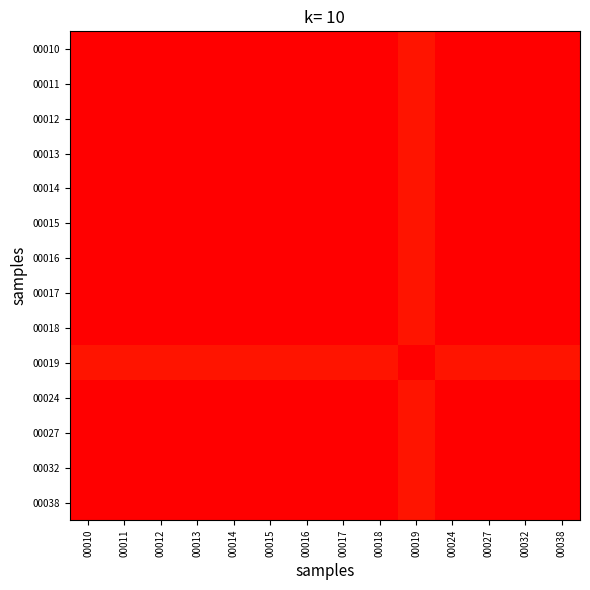

Rank the series at 00012 from lowest to highest value.

00019, 00010, 00011, 00012, 00013, 00014, 00015, 00016, 00017, 00018, 00024, 00027, 00032, 00038